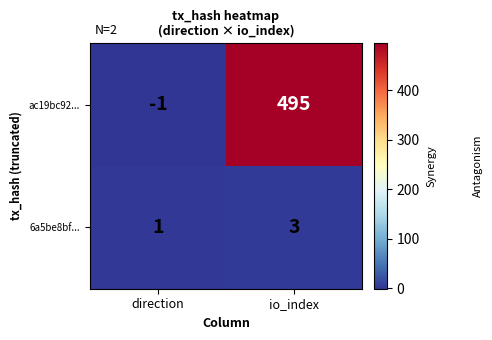

Where is 6a5be8bf... nearest to the value 2?

direction